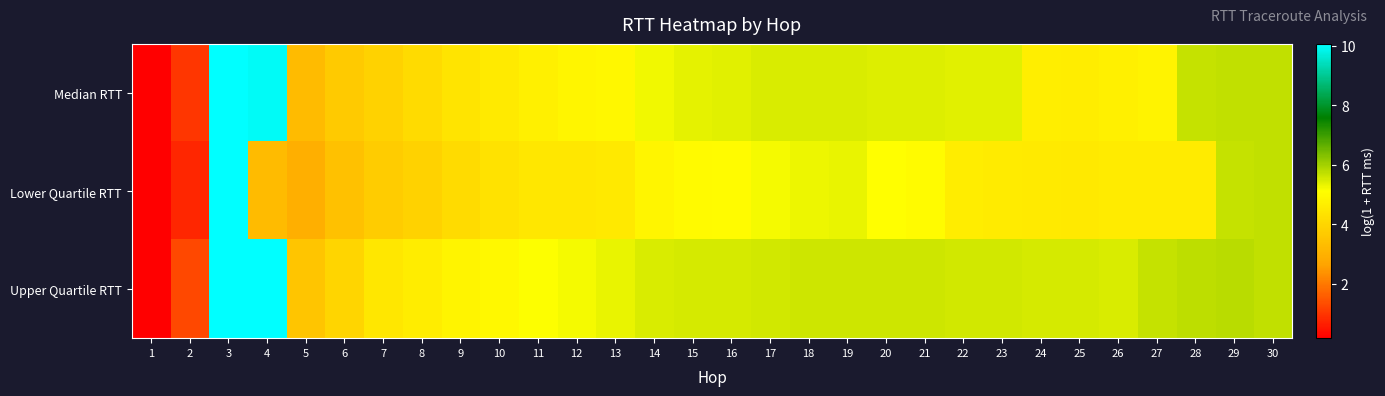

Reading left to right, extract all data points from this chart.

Median RTT: 1=0.2	2=1.0	3=10.1	4=10.0	5=3.3	6=3.7	7=3.9	8=4.1	9=4.4	10=4.5	11=4.7	12=4.9	13=4.9	14=5.3	15=5.4	16=5.4	17=5.5	18=5.5	19=5.5	20=5.4	21=5.4	22=5.4	23=5.4	24=4.7	25=4.6	26=4.7	27=4.8	28=5.7	29=5.7	30=5.7
Lower Quartile RTT: 1=0.2	2=0.7	3=10.0	4=3.3	5=2.9	6=3.4	7=3.7	8=3.9	9=4.1	10=4.3	11=4.5	12=4.5	13=4.5	14=4.9	15=5.0	16=5.0	17=5.2	18=5.3	19=5.3	20=5.1	21=5.0	22=4.6	23=4.6	24=4.5	25=4.5	26=4.6	27=4.6	28=4.6	29=5.7	30=5.7
Upper Quartile RTT: 1=0.2	2=1.3	3=10.1	4=10.0	5=3.5	6=4.0	7=4.5	8=4.6	9=4.8	10=4.9	11=5.1	12=5.2	13=5.3	14=5.5	15=5.5	16=5.5	17=5.6	18=5.6	19=5.6	20=5.6	21=5.6	22=5.6	23=5.6	24=5.5	25=5.5	26=5.5	27=5.7	28=5.7	29=5.8	30=5.7